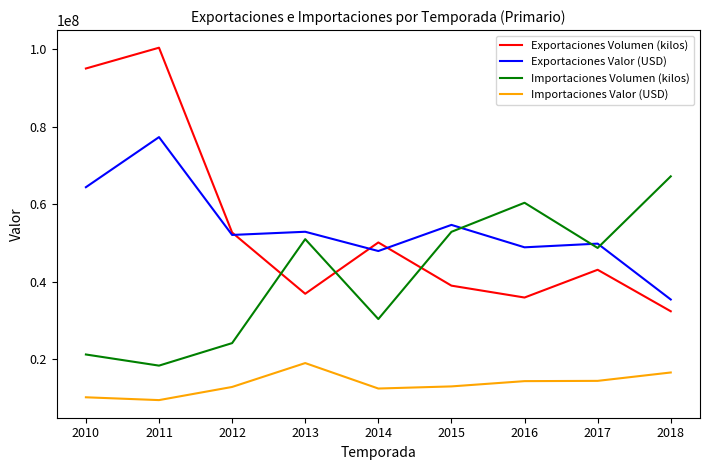

After their last crossing, which series has the higher values: Importaciones Volumen (kilos) or Exportaciones Volumen (kilos)?

Importaciones Volumen (kilos)